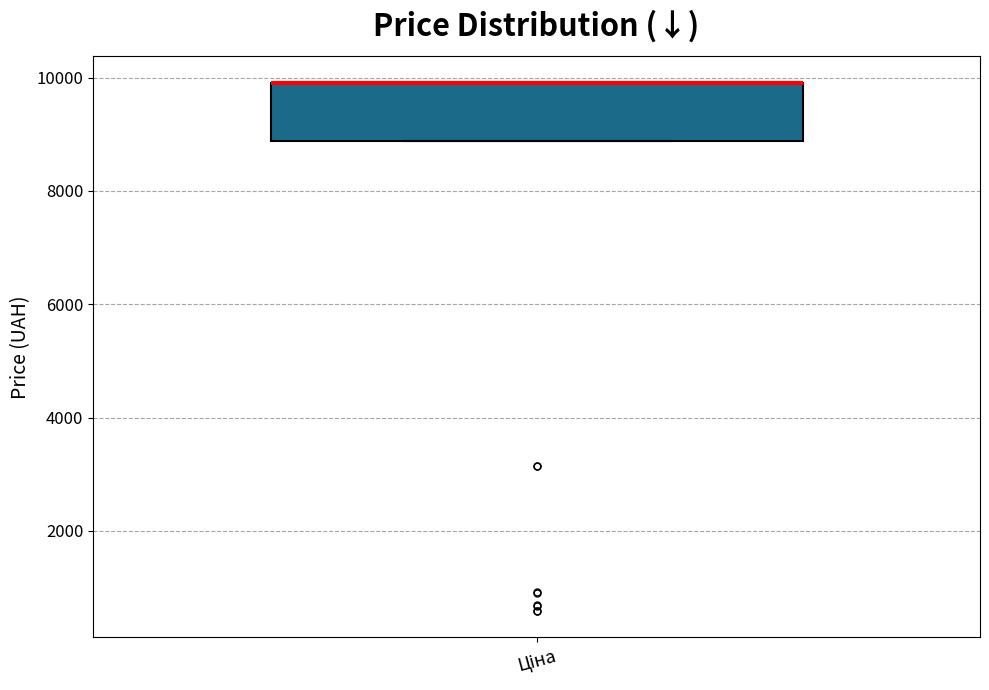

Transcribe this box plot: give where the median line is, the range the box spans, and where the two whiskers end, as read against the y-axis. The values are not printed on the chart, so give them approximately, as read against the axis.

median 10000 (drawn on the box's upper edge), box 8800 to 10000, whiskers 8800 to 10000